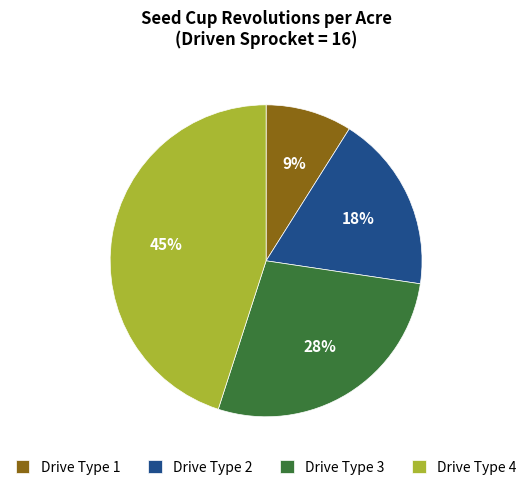

To the nearest percent, what is the combined percentage of Drive Type 1 and Drive Type 2?

27%